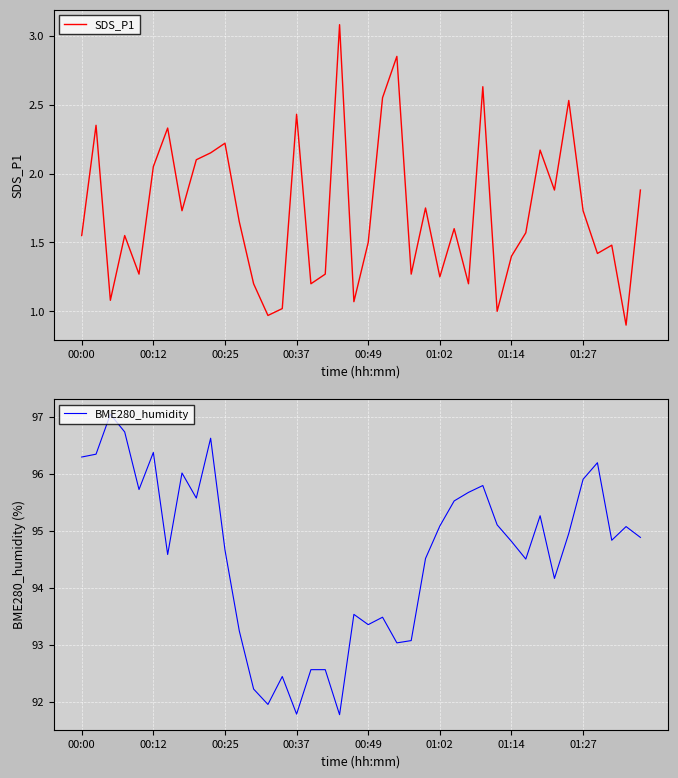

How many series are shown in this chart?

2